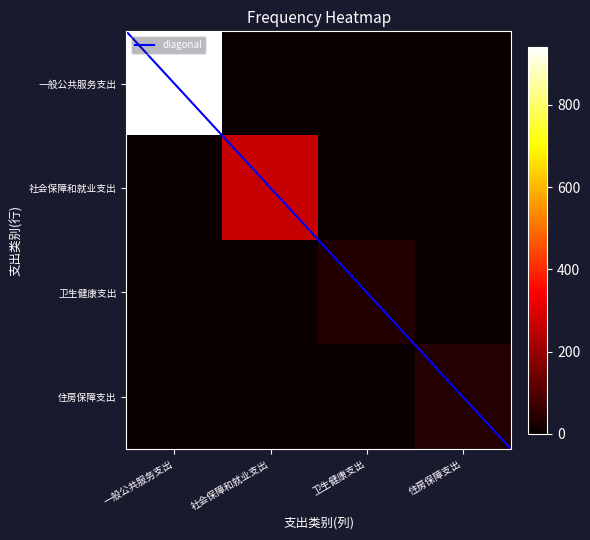

Which label corresponds to the smallest value in the chart?

社会保障和就业支出